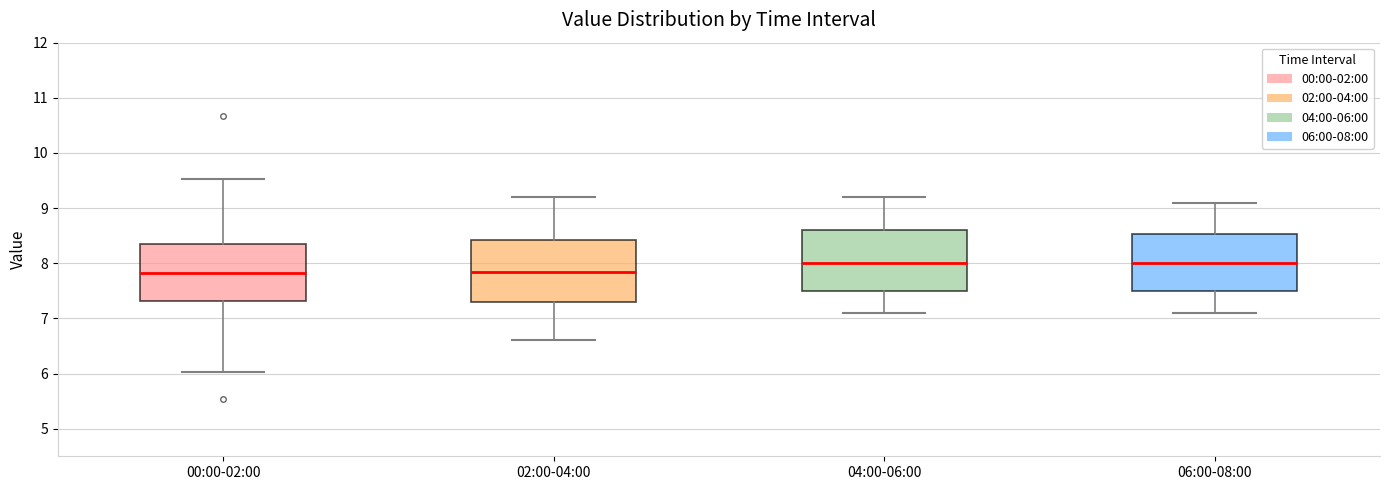

Reading left to right, read every box against the y-axis: the position of its median line, the range the box covers, and the ends of its whiskers. The values are not printed on the chart, so give them approximately, as read against the axis.

00:00-02:00: median 7.8, box 7.3 to 8.4, whiskers 6.0 to 9.5
02:00-04:00: median 7.9, box 7.3 to 8.4, whiskers 6.6 to 9.2
04:00-06:00: median 8.0, box 7.5 to 8.6, whiskers 7.1 to 9.2
06:00-08:00: median 8.0, box 7.5 to 8.5, whiskers 7.1 to 9.1